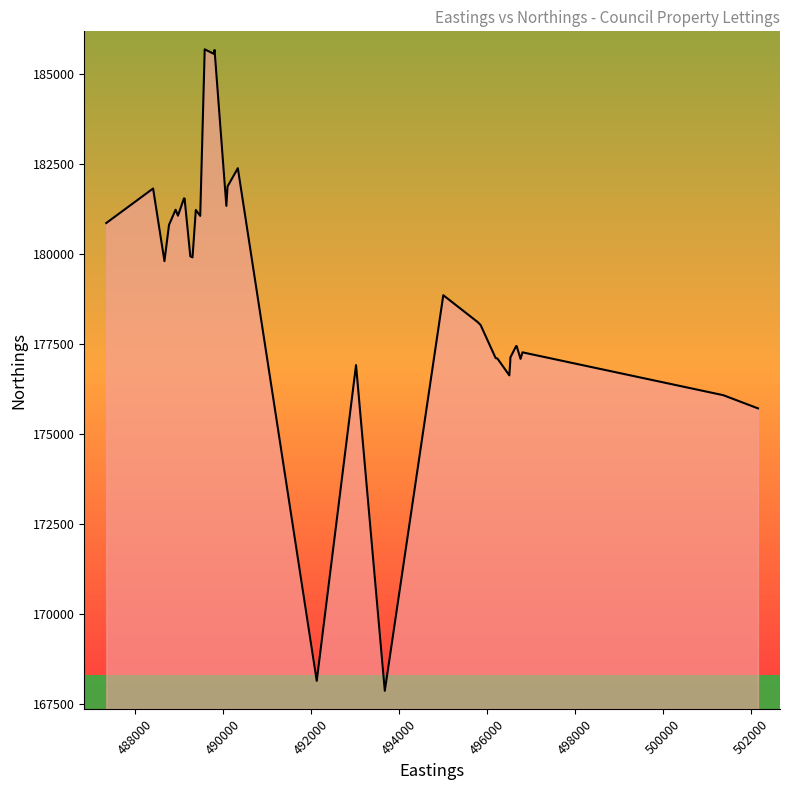

What is the difference between the maximum and minimum values?

17820